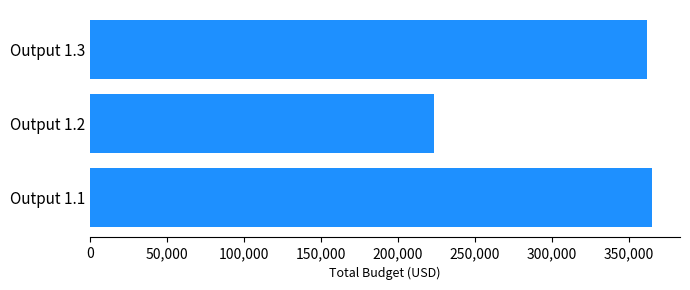

Which category has the lowest value across all series?

Output 1.2